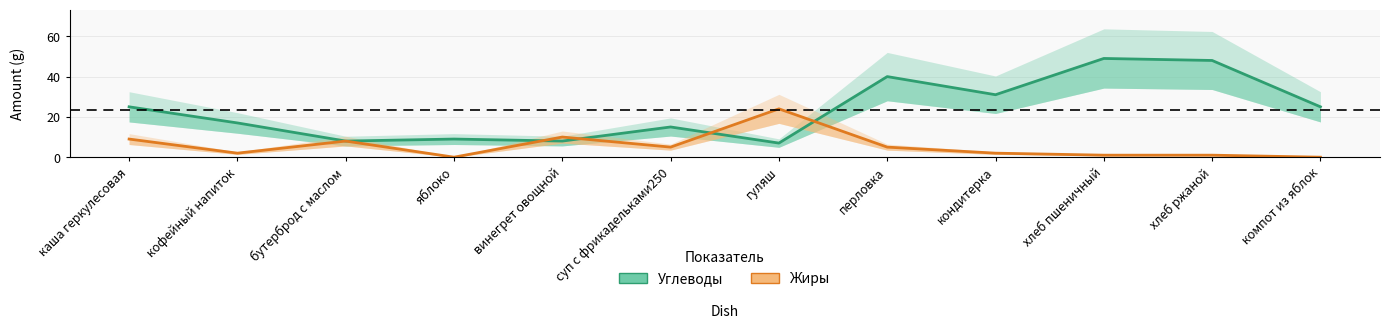

At which category does Углеводы reach its first local valley?

бутерброд с маслом